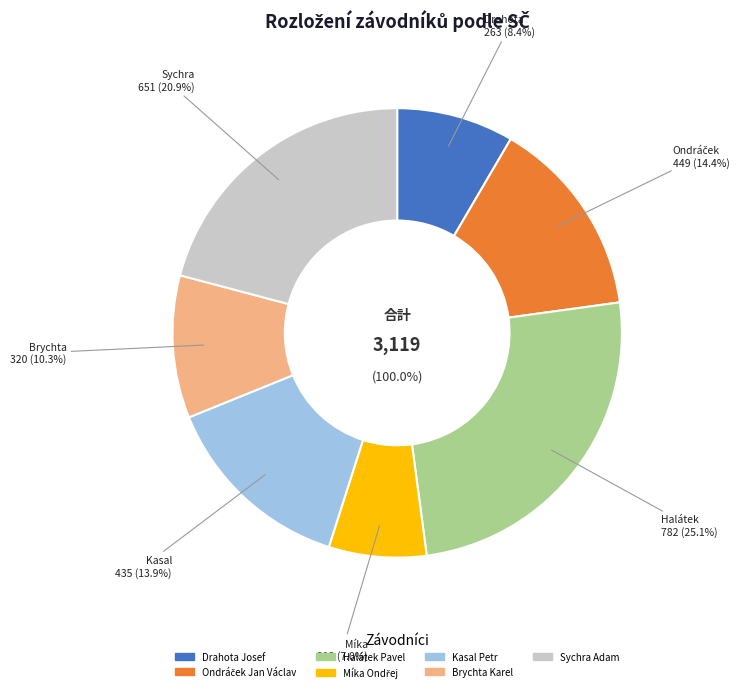

Rank the categories by value from lowest to highest.

Míka Ondřej, Drahota Josef, Brychta Karel, Kasal Petr, Ondráček Jan Václav, Sychra Adam, Halátek Pavel